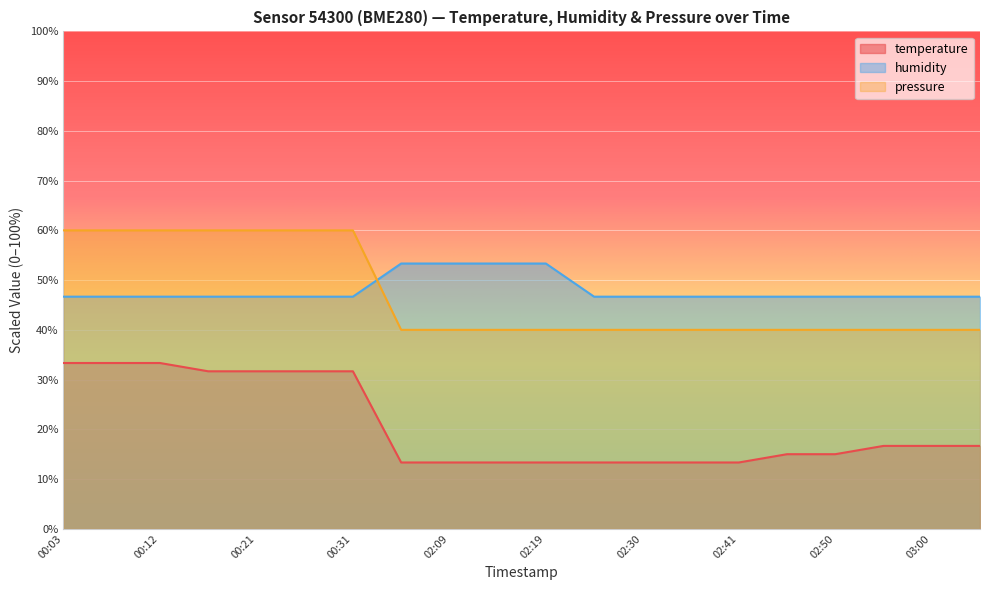

At which label is pressure closest to 50?

00:03